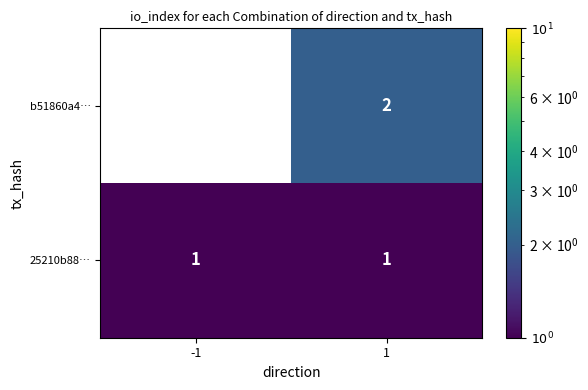

Reading right to left, extract all data points from this chart.

b51860a4…: 2	0
25210b88…: 1	1